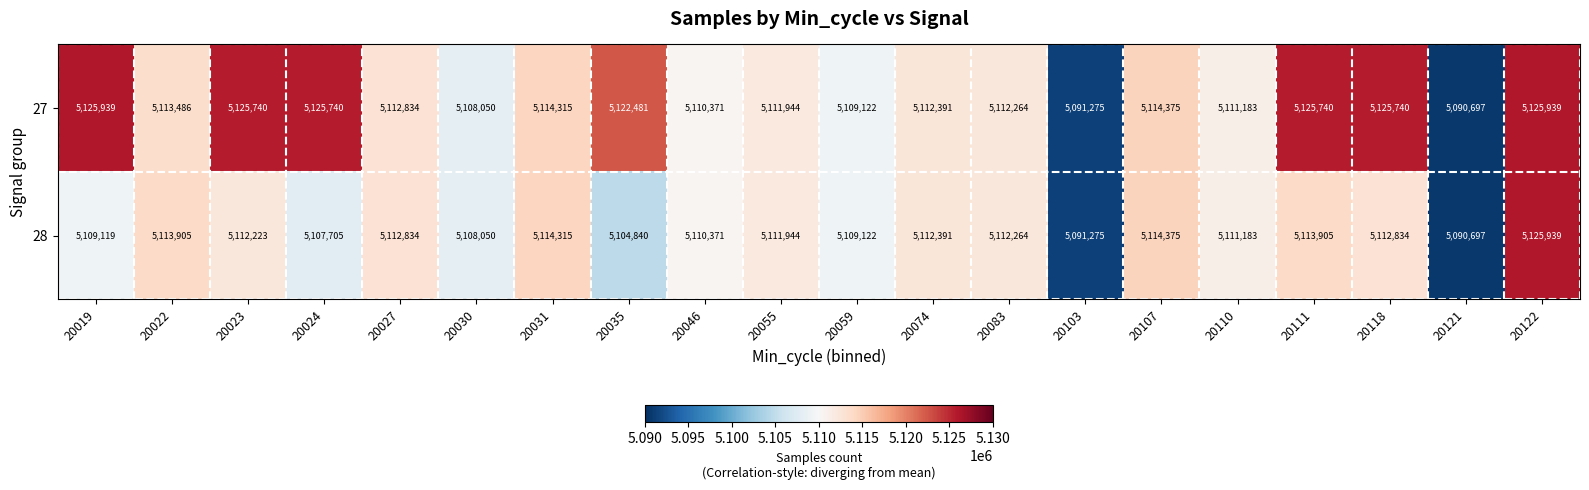

Which series changed the most between 20083 and 20111?

27